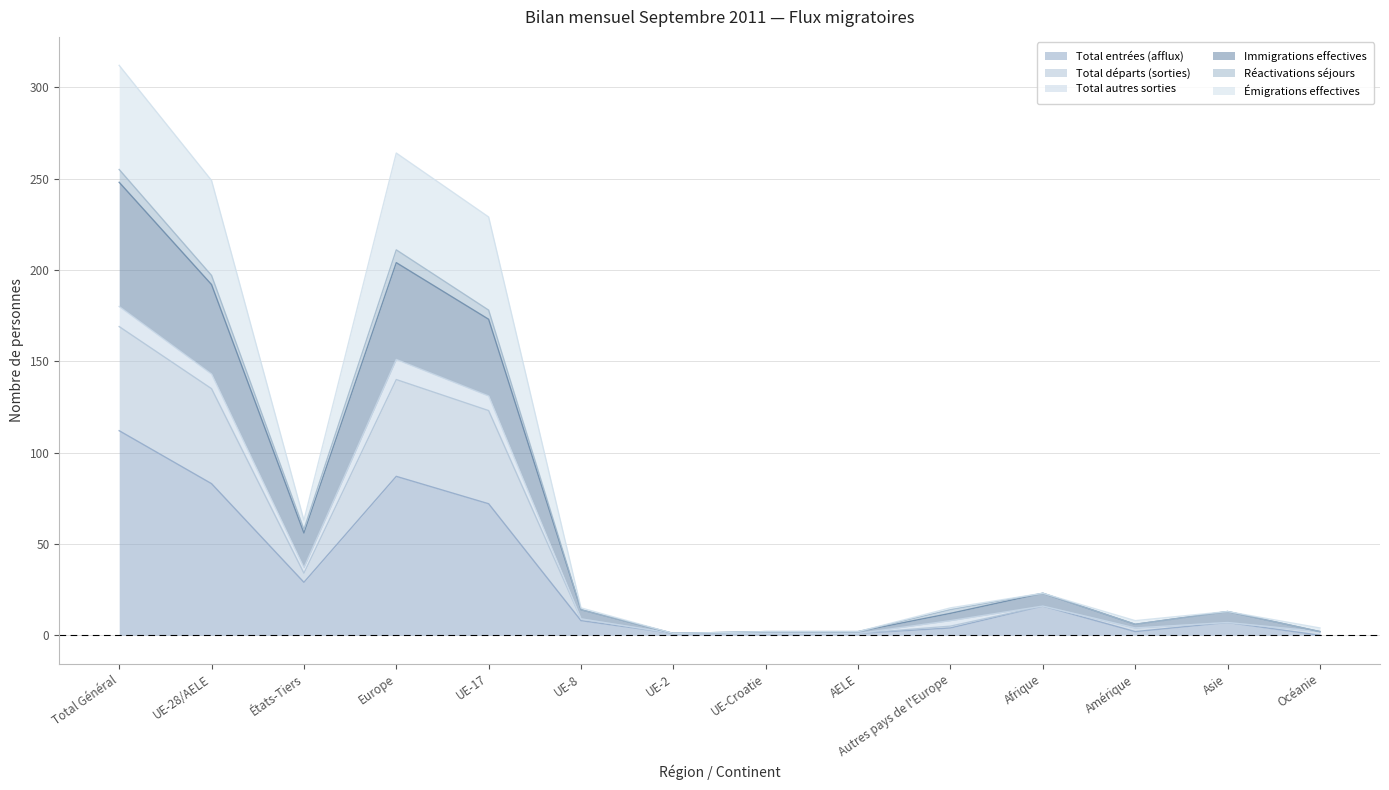

True or false: Immigrations effectives has a value of 3 at Amérique.

False